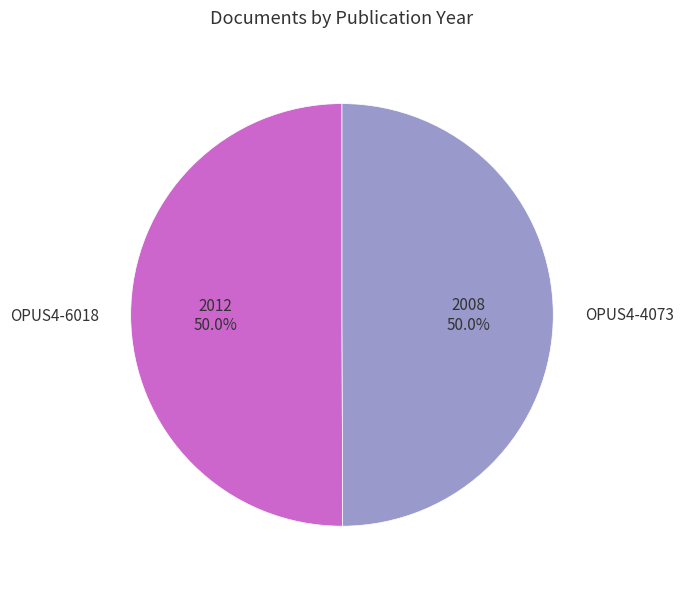

What is the total percentage of OPUS4-4073 and OPUS4-6018?

100.0%